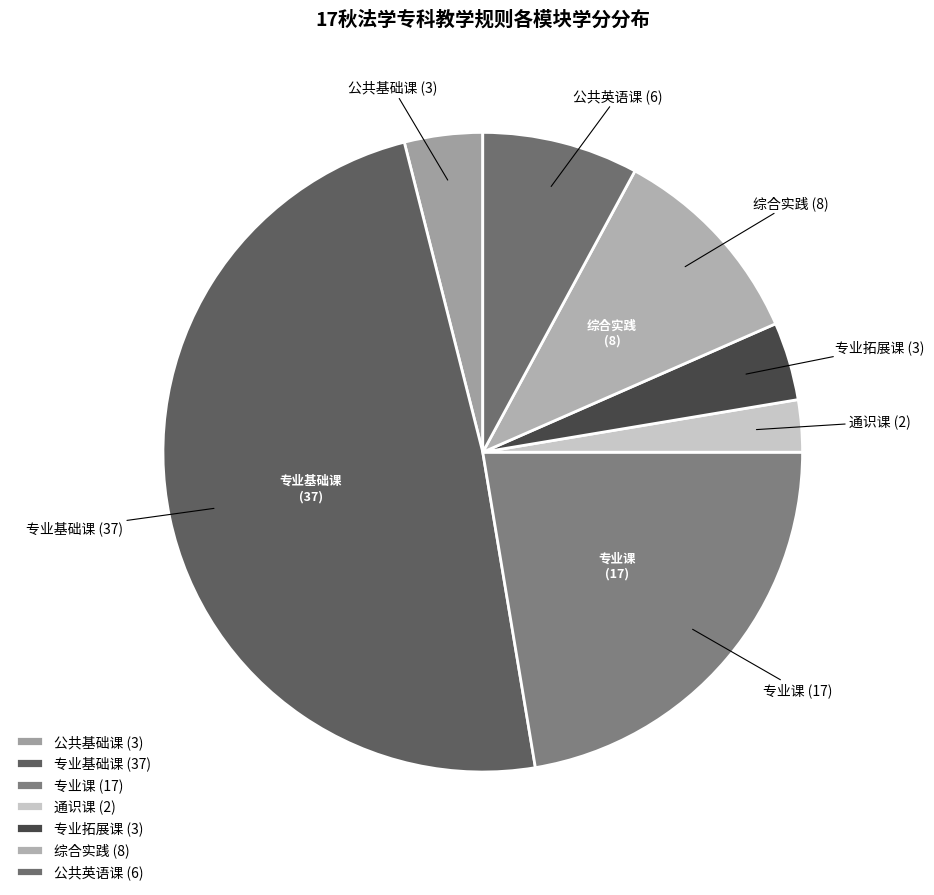

The 专业课 slice represents 36% of the pie. True or false?

False